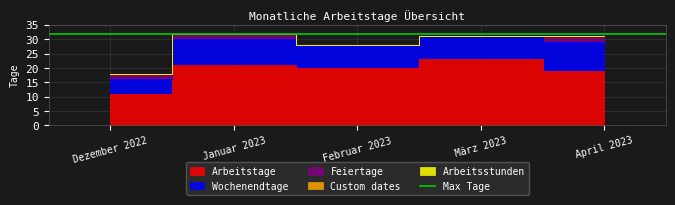

True or false: Arbeitsstunden and Arbeitstage intersect in this chart.

False